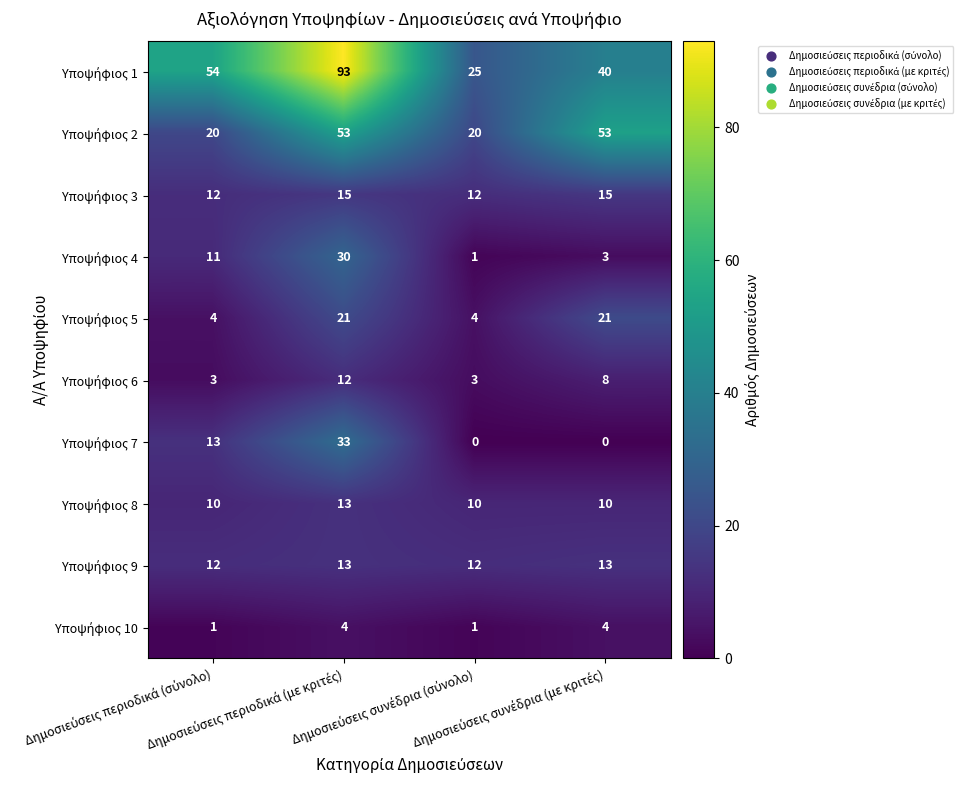

What is the maximum value shown in the chart?

93